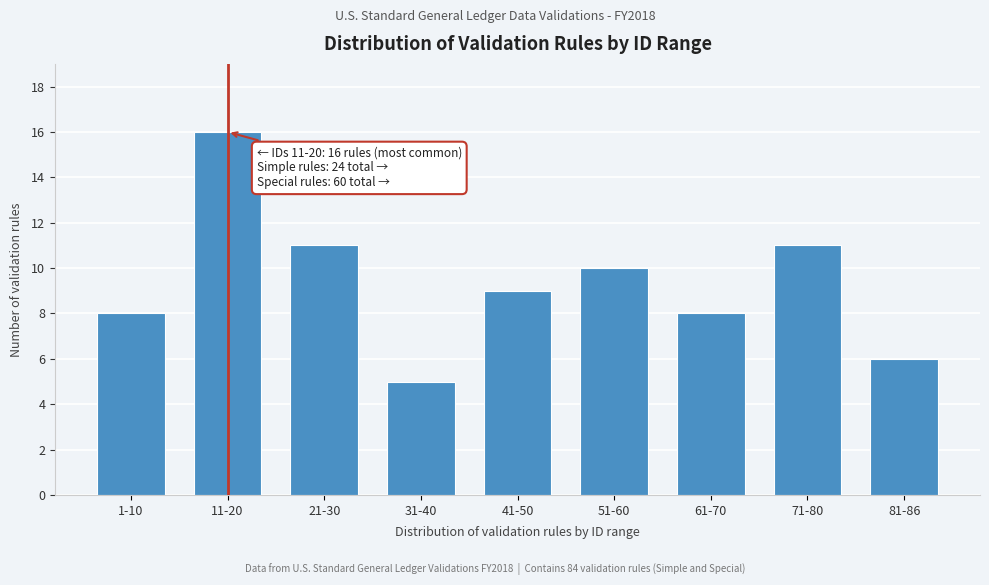

Reading right to left, extract all data points from this chart.

6	11	8	10	9	5	11	16	8